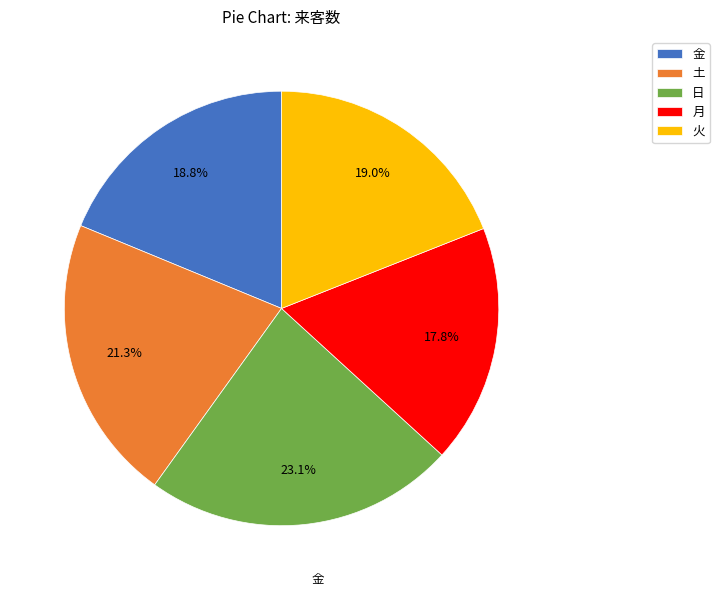

Which has a higher value, 金 or 日?

日